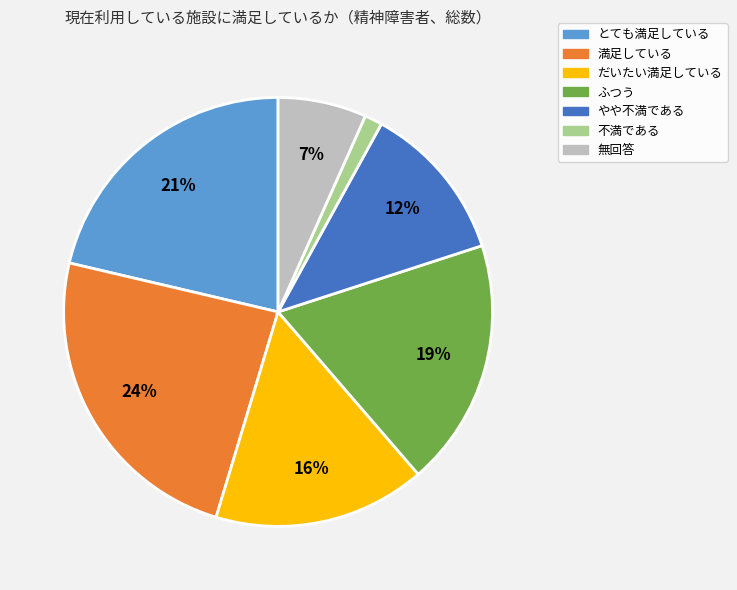

What percentage is the 満足している slice, to the nearest percent?

24%